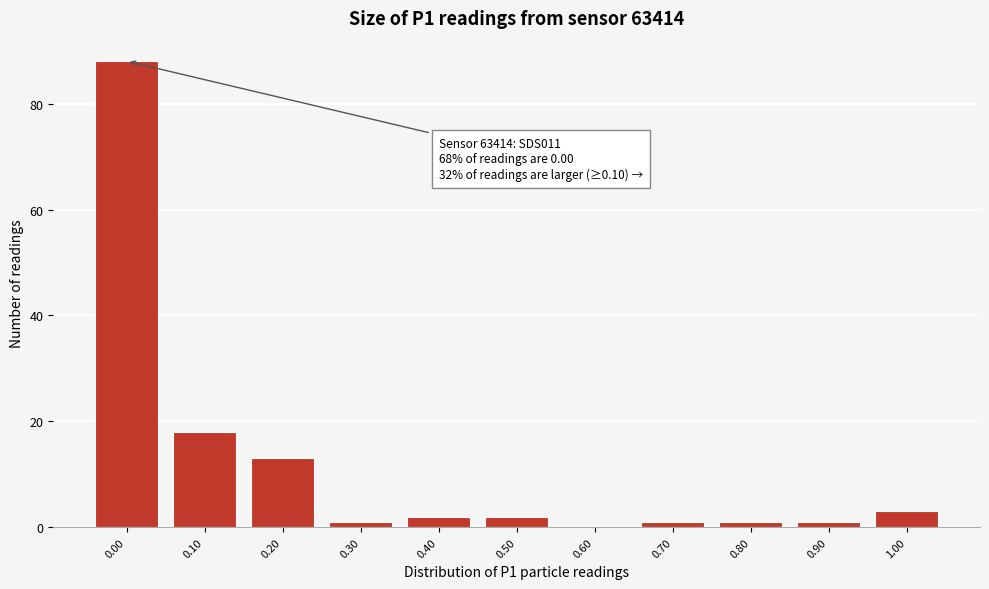

Reading left to right, transcribe all the data shown in this chart.

0.00=88	0.10=18	0.20=13	0.30=1	0.40=2	0.50=2	0.60=0	0.70=1	0.80=1	0.90=1	1.00=3